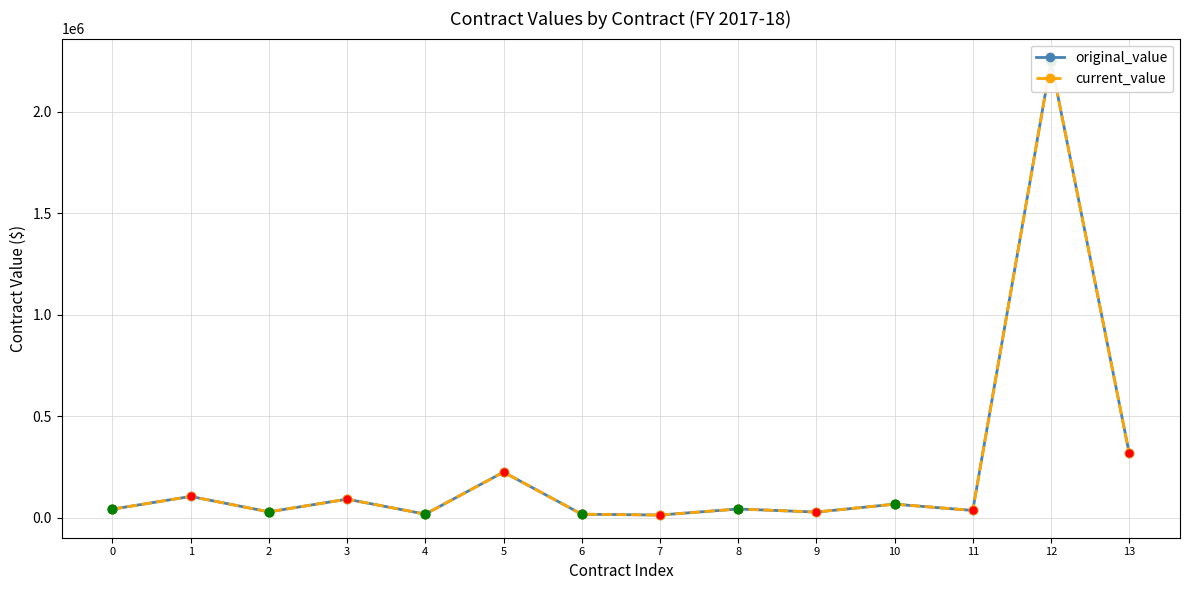

What is the total value across all series at 13?

636933.4